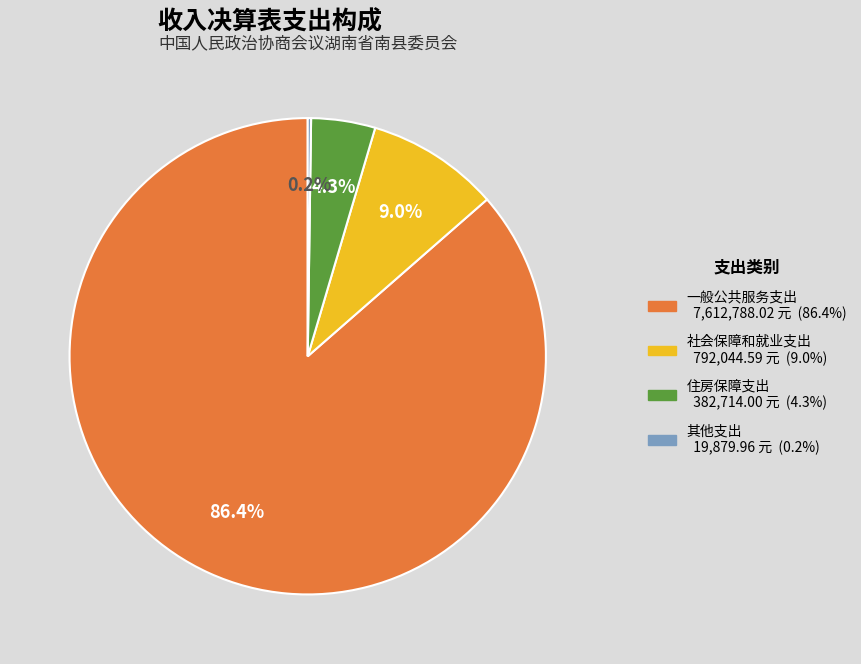

Do 住房保障支出 and 一般公共服务支出 together represent more than half of the pie?

Yes